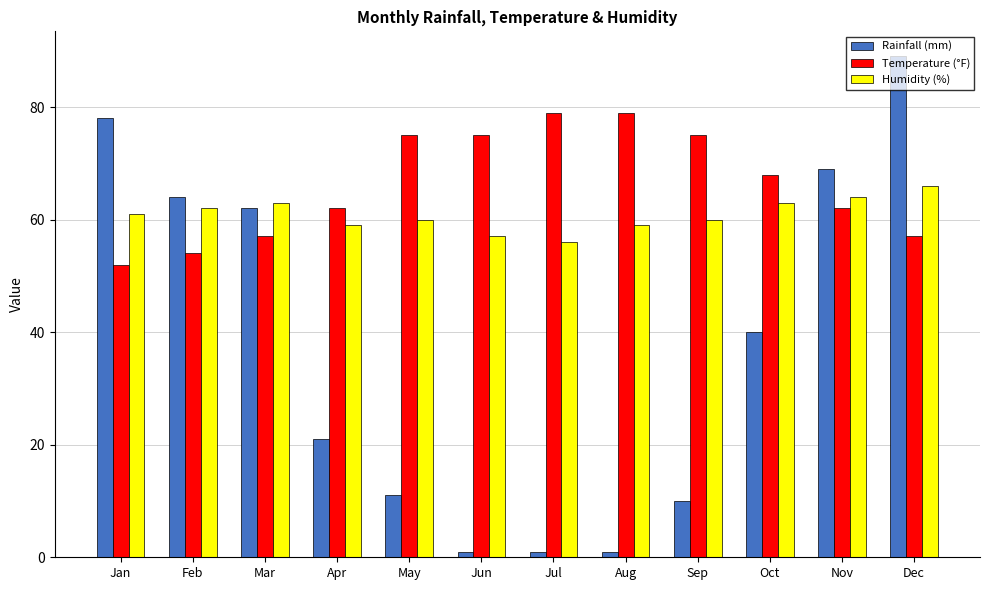

List the series in order of their overall mean, highest first.

Temperature (°F), Humidity (%), Rainfall (mm)